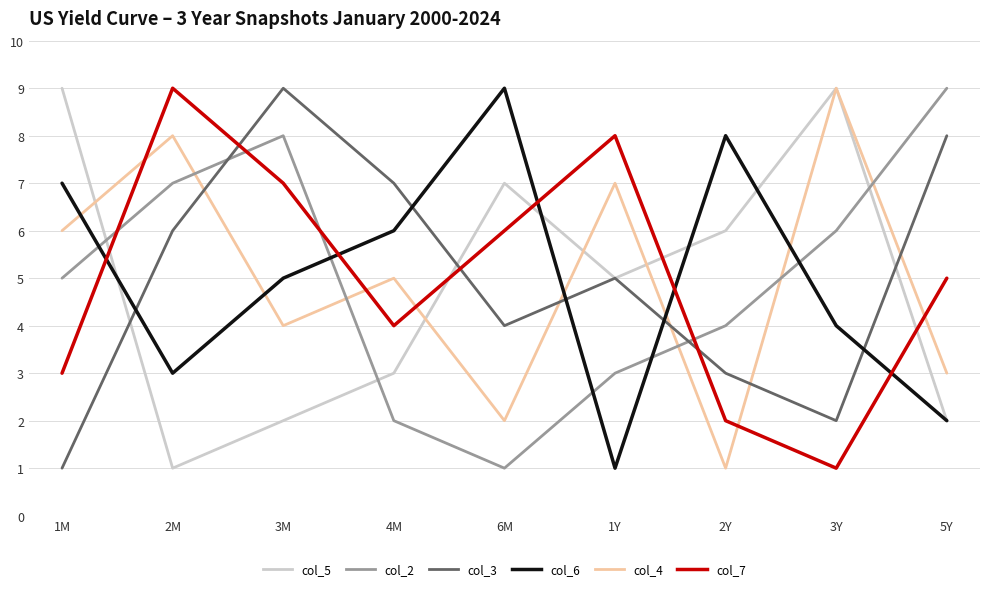

Rank the categories by col_7 value from lowest to highest.

3Y, 2Y, 1M, 4M, 5Y, 6M, 3M, 1Y, 2M